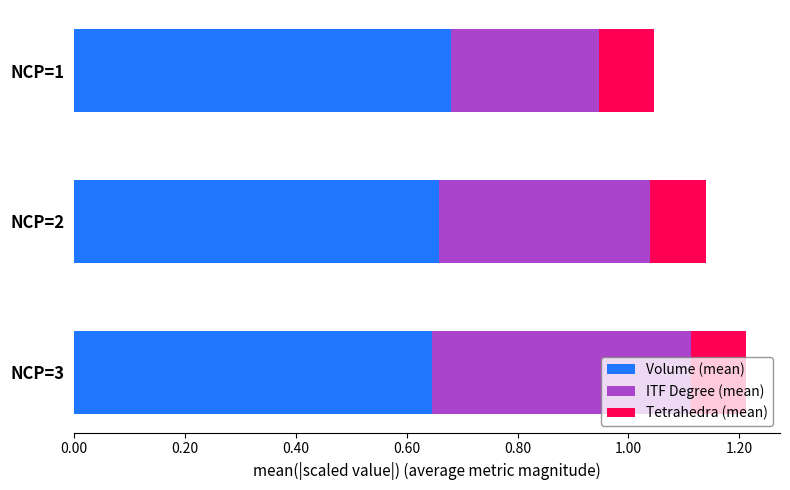

Count the Volume (mean) values in the range 0 to 1.

3